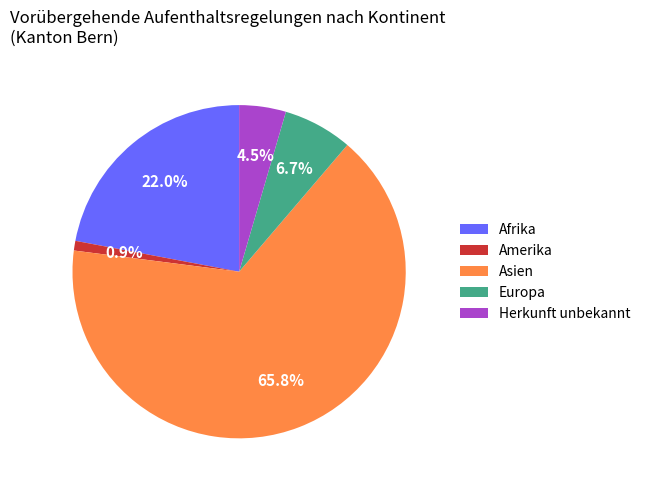

What is the ratio of the value at Amerika to the value at Herkunft unbekannt?

0.2